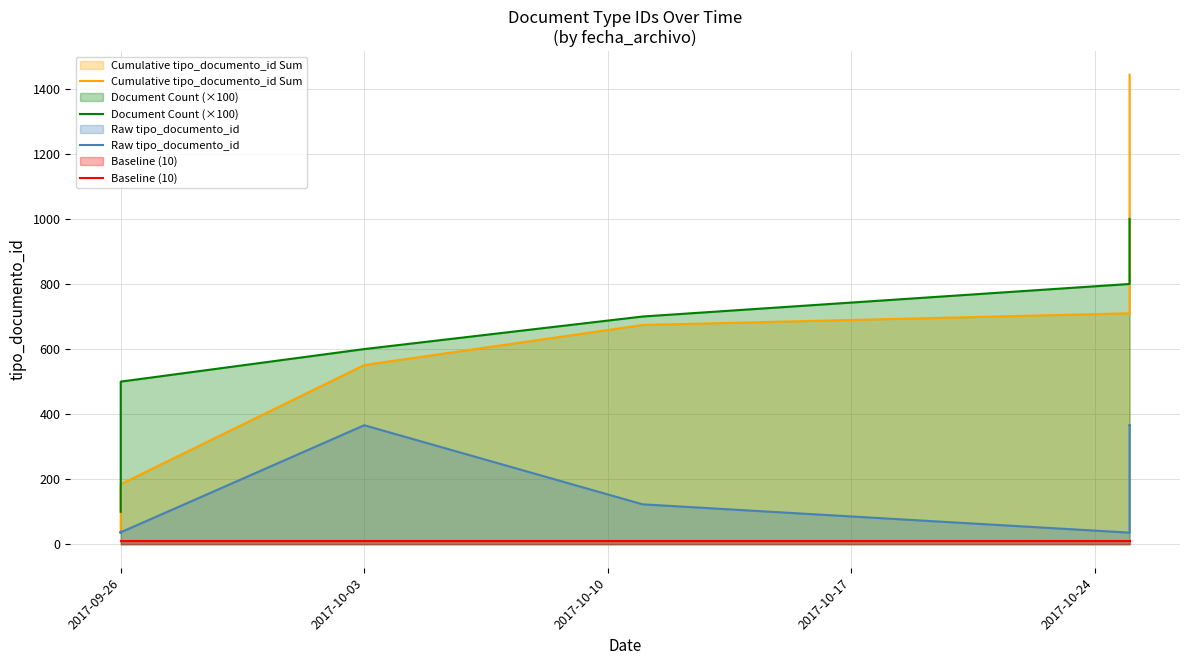

Does the chart have visible grid lines?

Yes